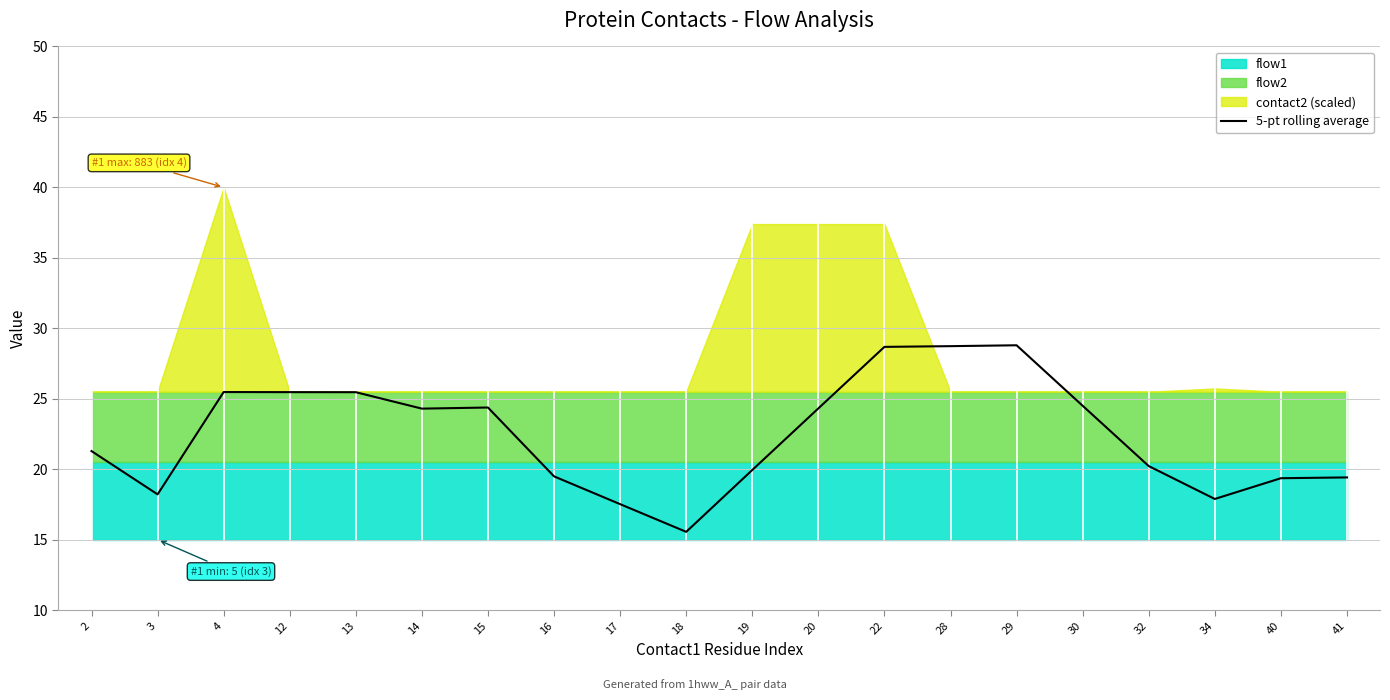

True or false: the data shows 30.4 at 3.

False